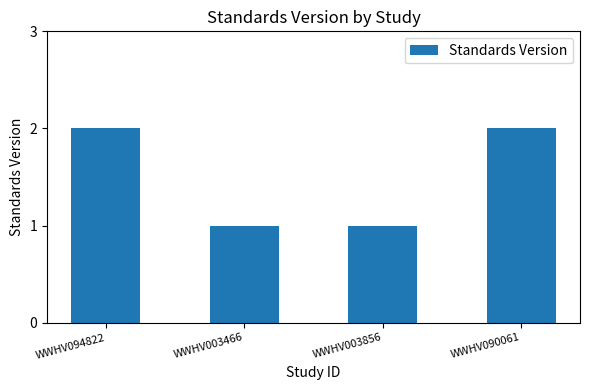

What is the label of the 1st bar from the right?

WWHV090061